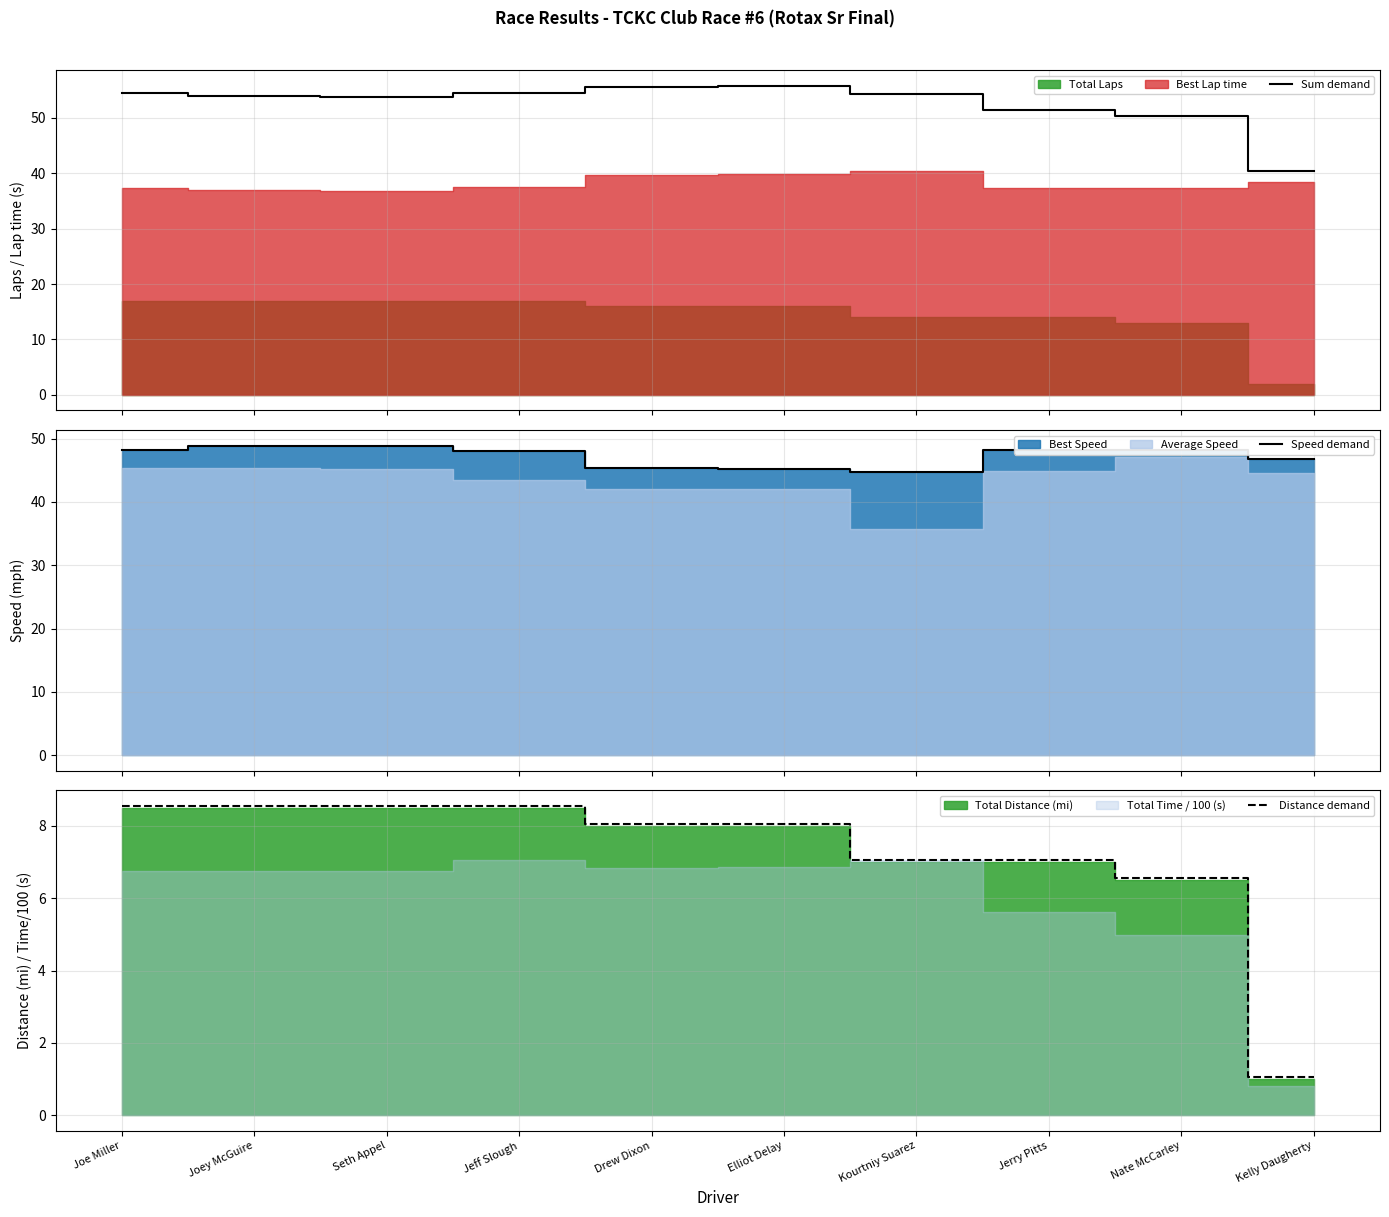

What is the highest value of the Sum demand series?

55.8